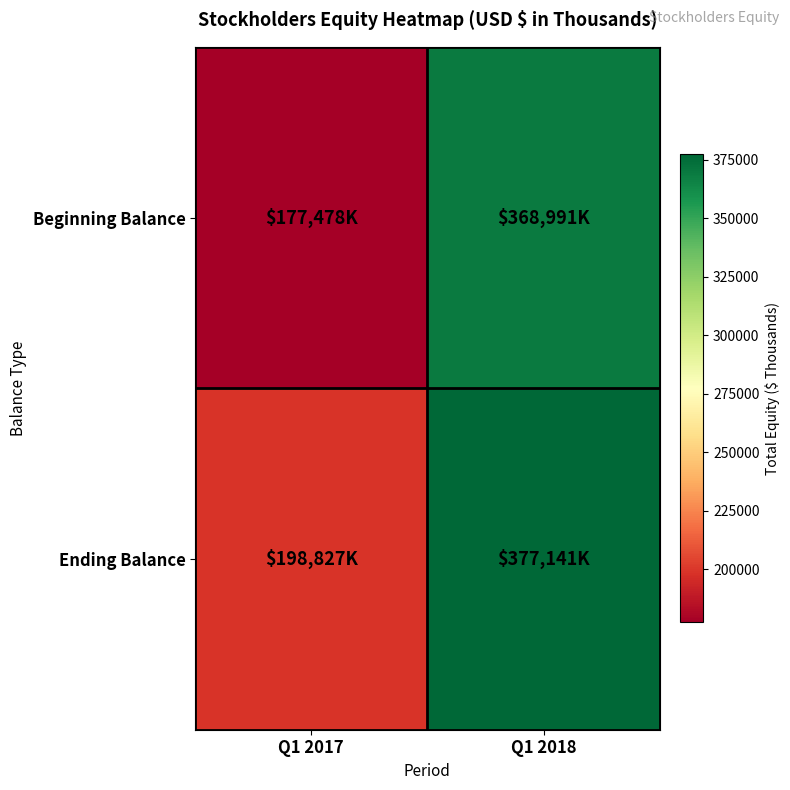

What is the difference between the highest and lowest values at Q1 2018?

8150